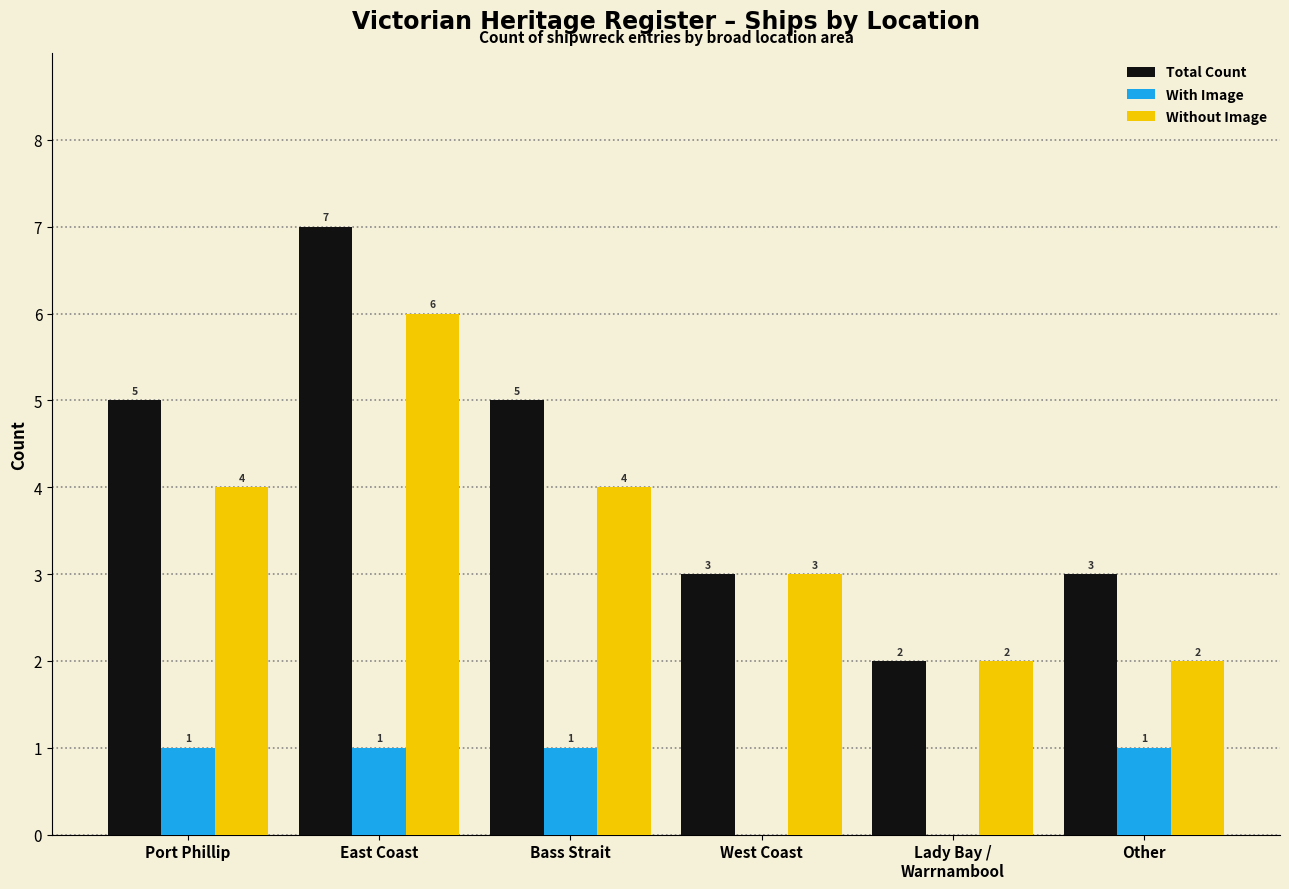

Is the value of With Image at Port Phillip greater than the value of Without Image at Port Phillip?

No